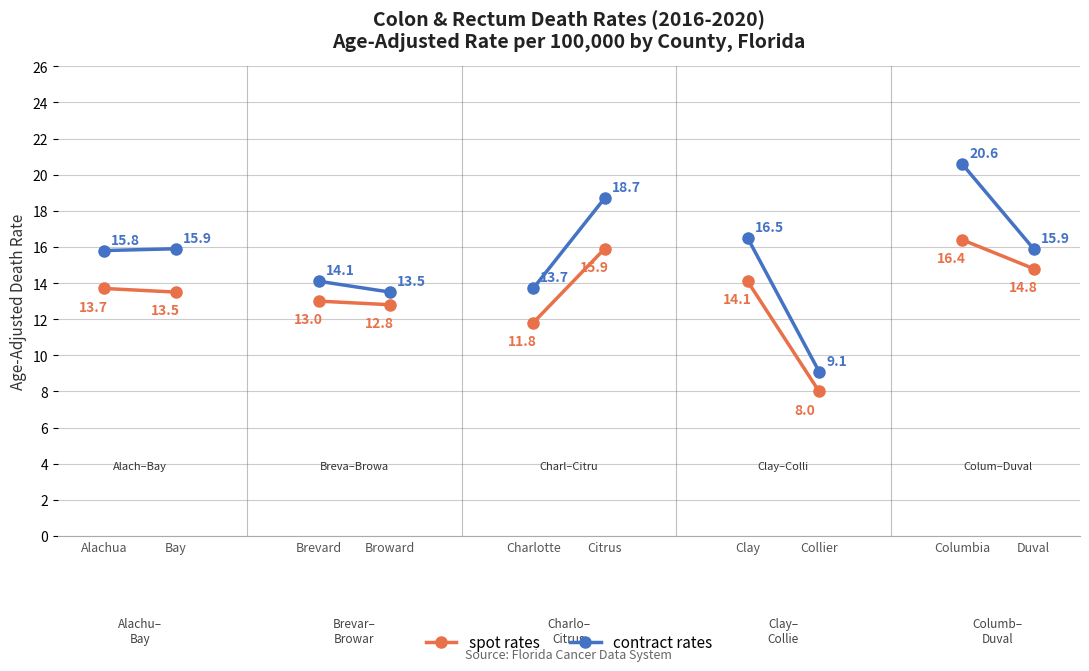

At how many categories does at least one series exceed 15?

2